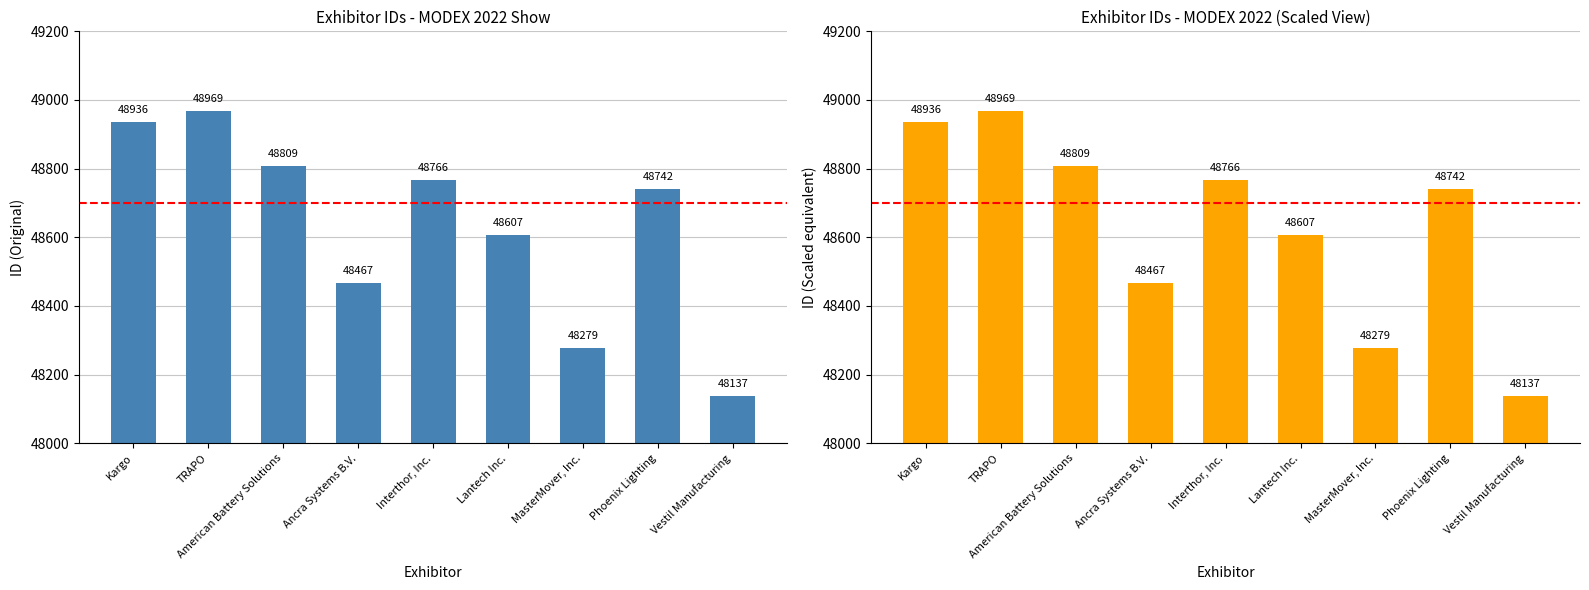

List the labels in order of value, largest first.

TRAPO, Kargo, American Battery Solutions, Interthor, Inc., Phoenix Lighting, Lantech Inc., Ancra Systems B.V., MasterMover, Inc., Vestil Manufacturing